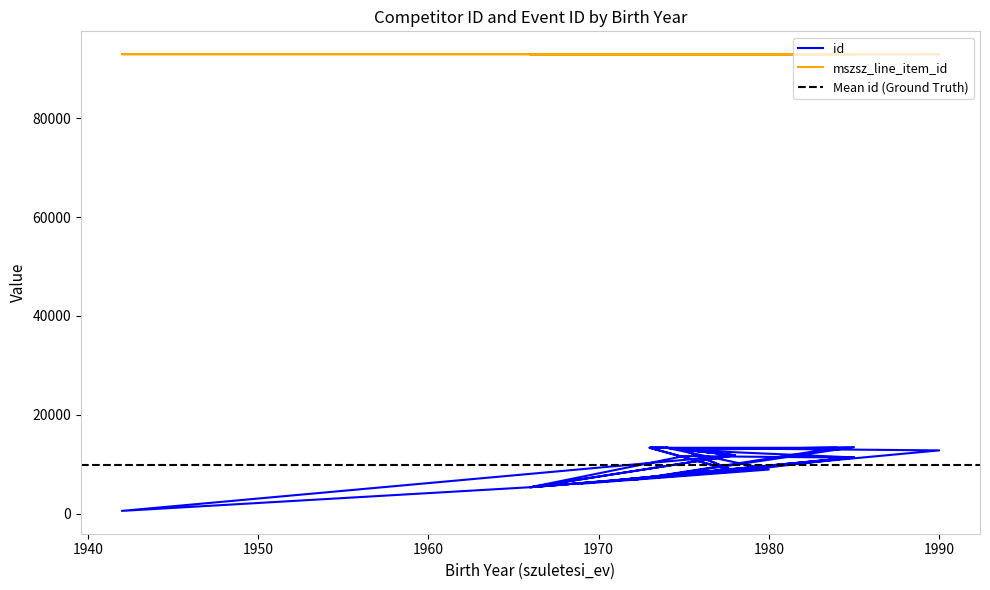

True or false: mszsz_line_item_id and id cross at least once.

False